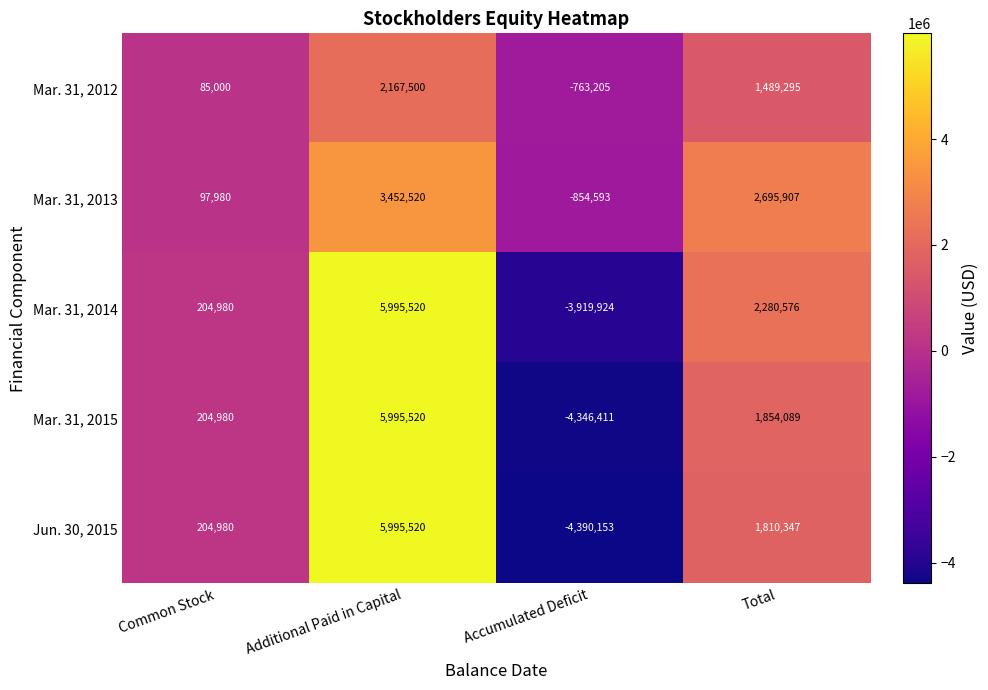

What is the approximate value of Mar. 31, 2013 at Accumulated Deficit, to the nearest 10?

-854590